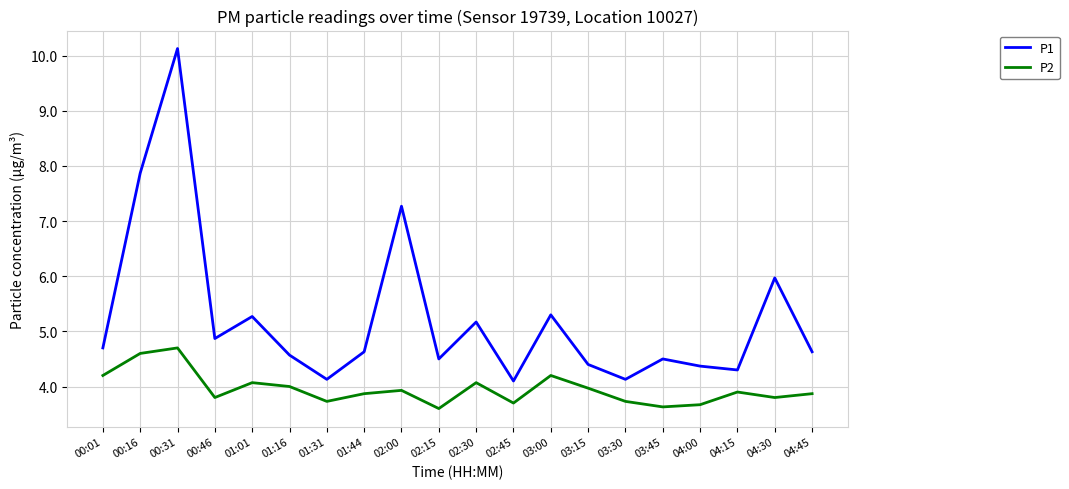

What is the difference between the second highest and minimum values in the P1 series?

3.8